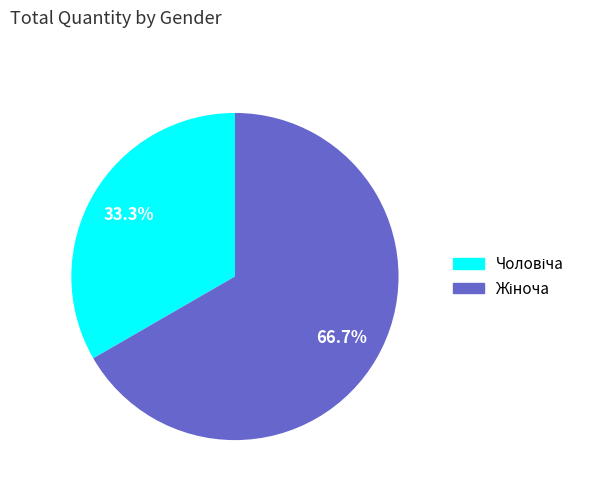

Is there a majority slice in this chart?

Yes